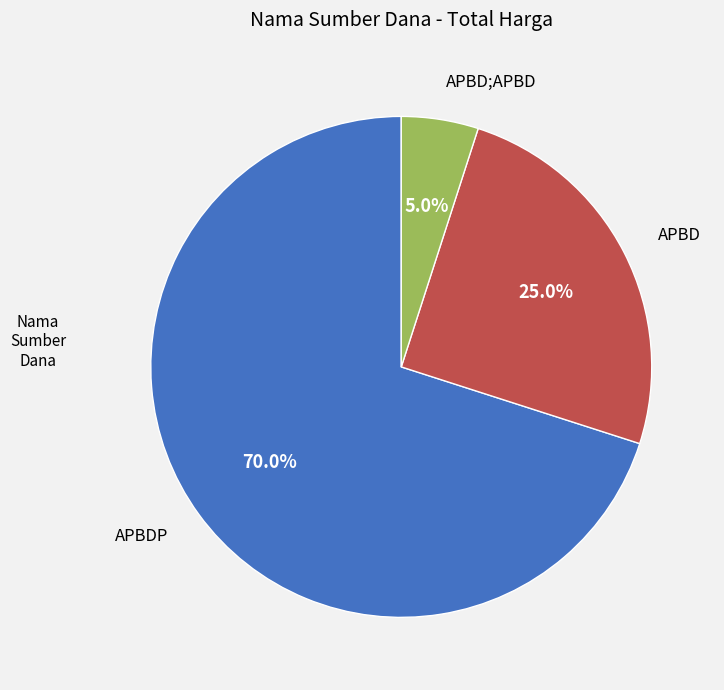

Approximately how many times larger is the value at APBDP compared to APBD?

2.8